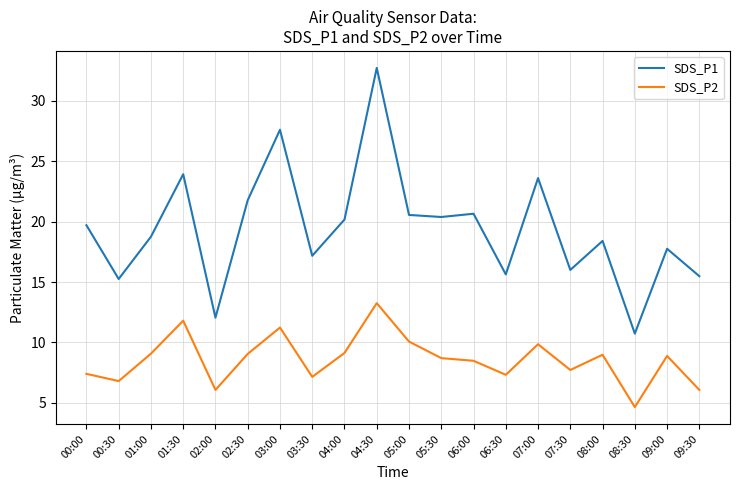

Is it true that SDS_P1 equals 12.0 at 04:30?

False